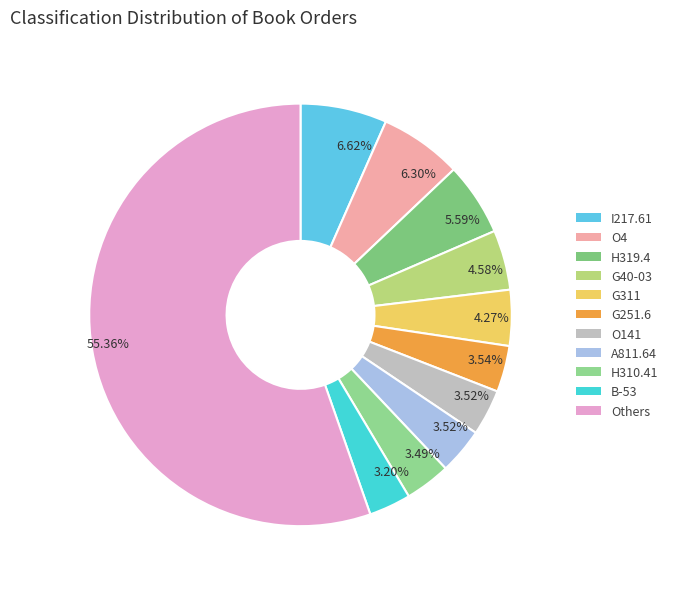

Count the number of slices in the pie.

11